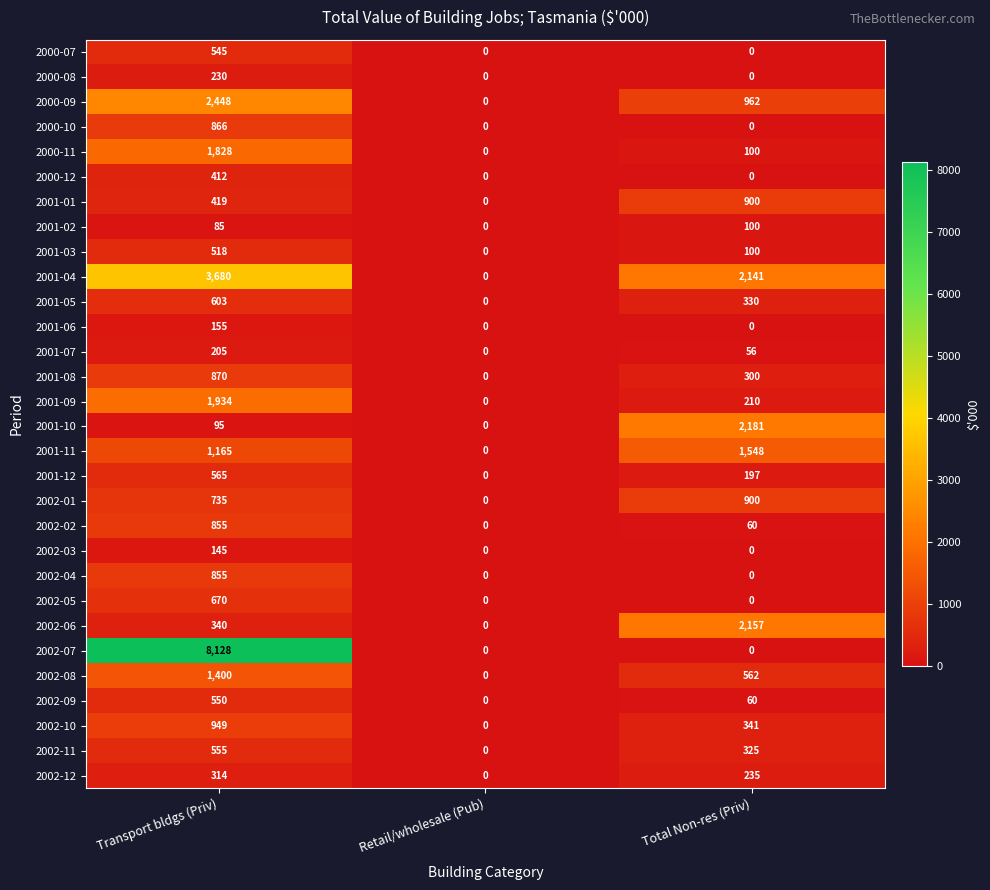

Which series has the largest total across all categories?

2002-07